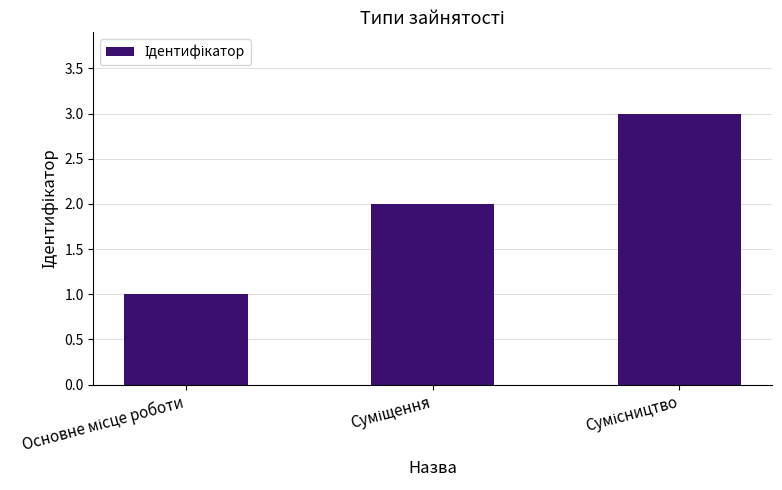

What is the sum of all values?

6